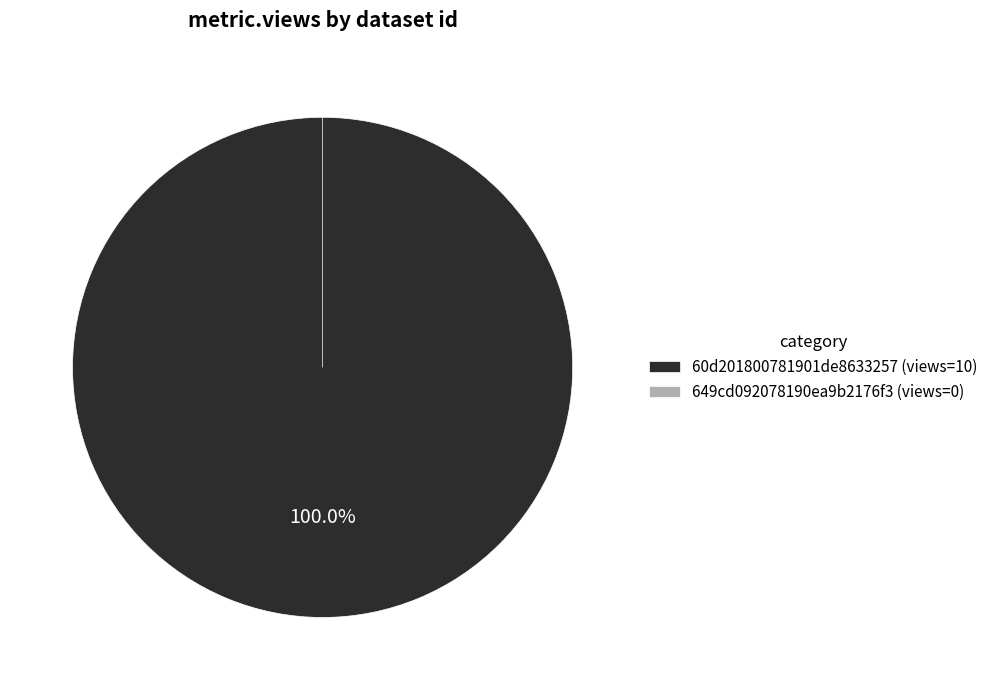

To the nearest percent, what is the difference between the 60d201800781901de8633257 and 649cd092078190ea9b2176f3 slice percentages?

100%